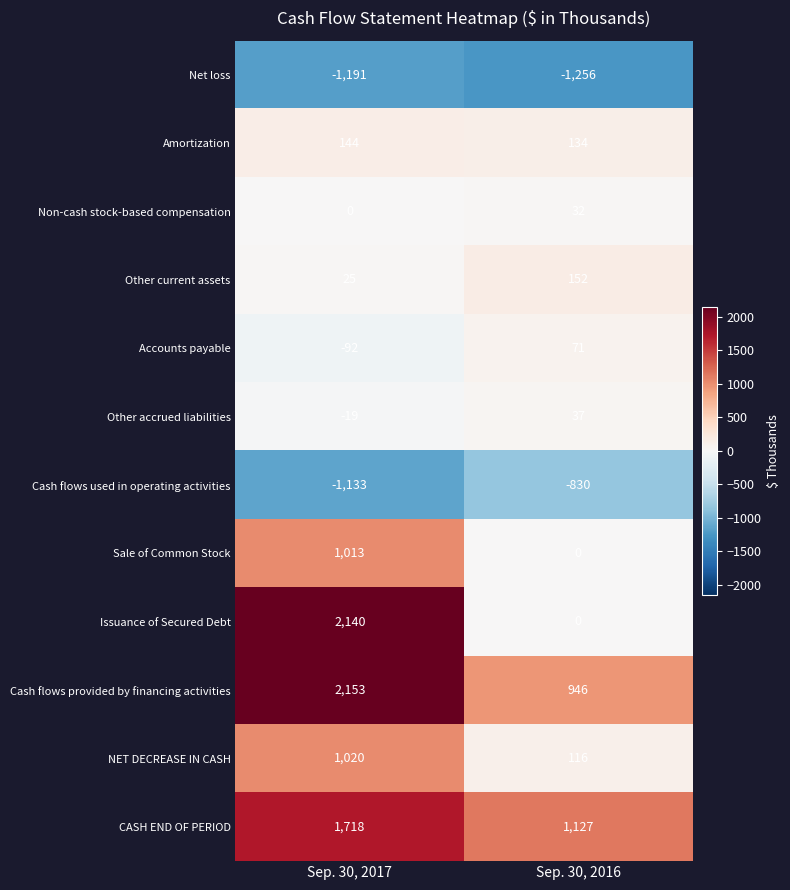

Reading left to right, transcribe all the data shown in this chart.

Net loss: Sep. 30, 2017=-1191	Sep. 30, 2016=-1256
Amortization: Sep. 30, 2017=144	Sep. 30, 2016=134
Non-cash stock-based compensation: Sep. 30, 2017=0	Sep. 30, 2016=32
Other current assets: Sep. 30, 2017=25	Sep. 30, 2016=152
Accounts payable: Sep. 30, 2017=-92	Sep. 30, 2016=71
Other accrued liabilities: Sep. 30, 2017=-19	Sep. 30, 2016=37
Cash flows used in operating activities: Sep. 30, 2017=-1133	Sep. 30, 2016=-830
Sale of Common Stock: Sep. 30, 2017=1013	Sep. 30, 2016=0
Issuance of Secured Debt: Sep. 30, 2017=2140	Sep. 30, 2016=0
Cash flows provided by financing activities: Sep. 30, 2017=2153	Sep. 30, 2016=946
NET DECREASE IN CASH: Sep. 30, 2017=1020	Sep. 30, 2016=116
CASH END OF PERIOD: Sep. 30, 2017=1718	Sep. 30, 2016=1127